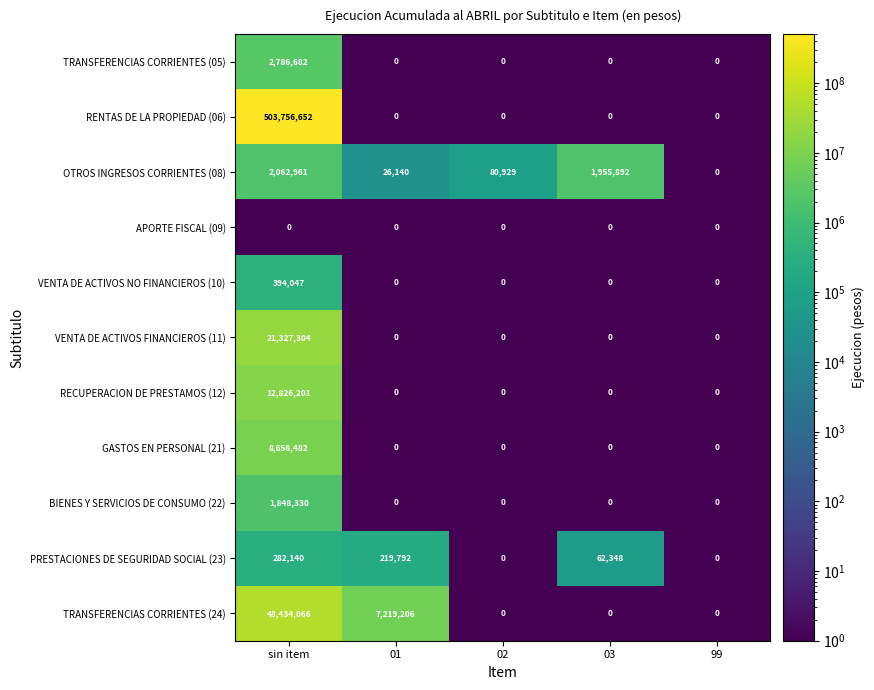

What is the maximum value for RECUPERACION DE PRESTAMOS (12)?

12826201.0